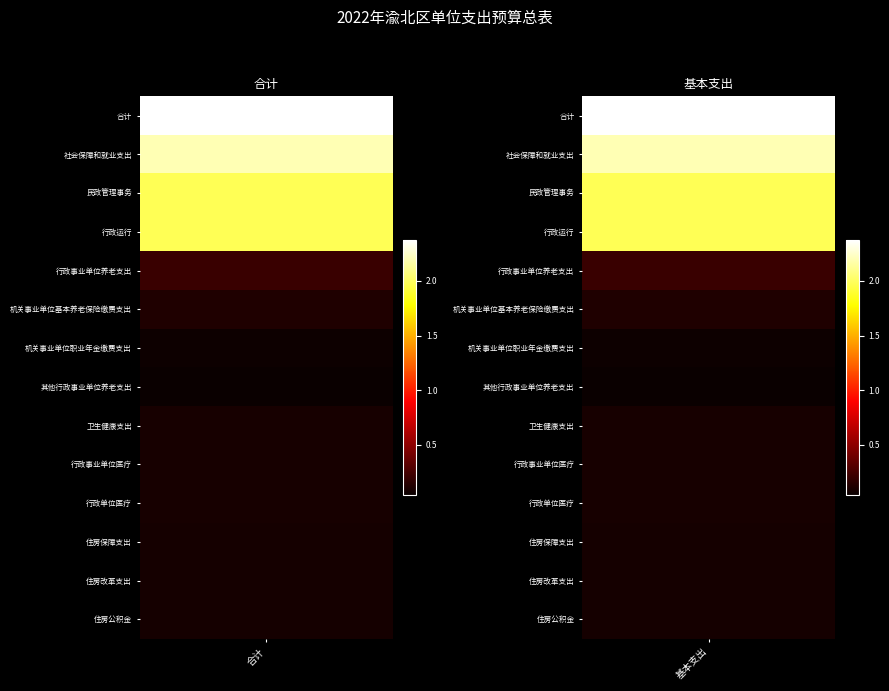

At which category is the sum across all series the highest?

合计